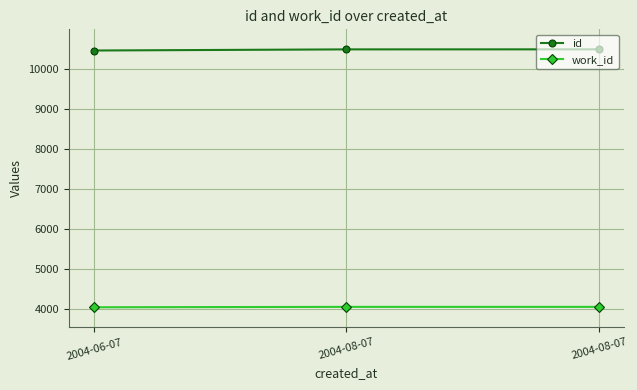

Which category has the lowest value in the work_id series?

2004-06-07